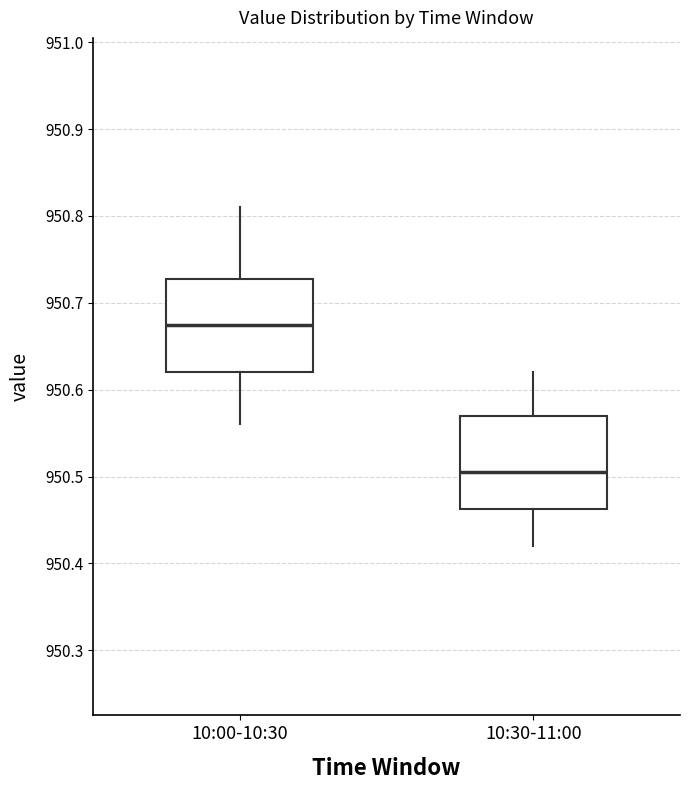

Reading left to right, read every box against the y-axis: the position of its median line, the range the box covers, and the ends of its whiskers. The values are not printed on the chart, so give them approximately, as read against the axis.

10:00-10:30: median 950.68, box 950.62 to 950.73, whiskers 950.56 to 950.81
10:30-11:00: median 950.51, box 950.46 to 950.57, whiskers 950.42 to 950.62